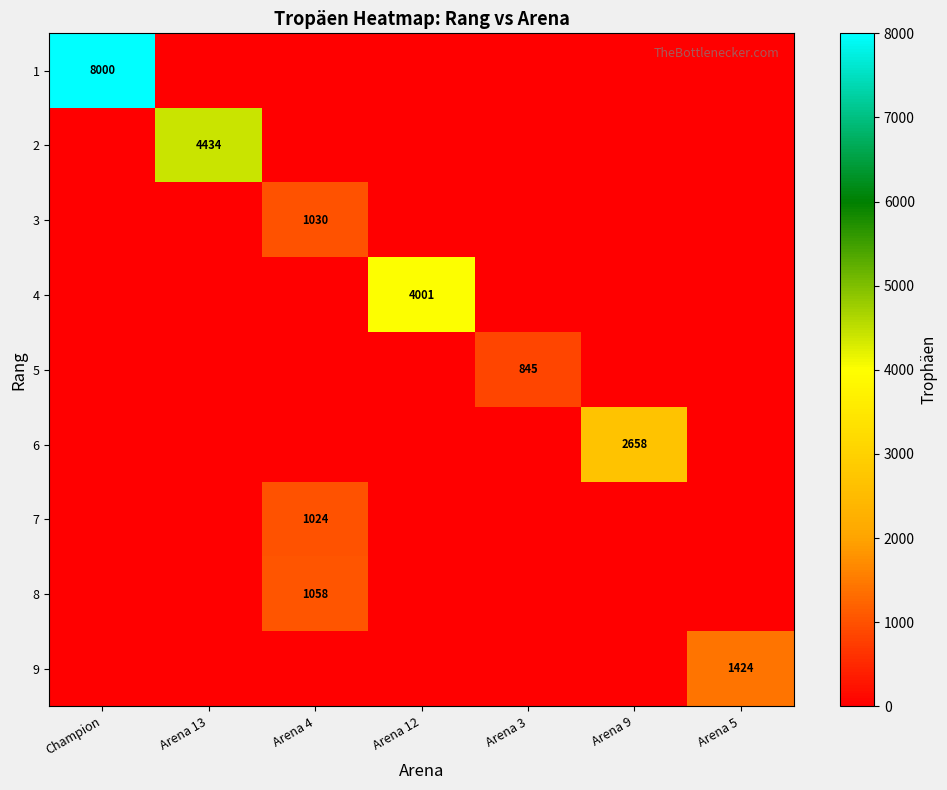

True or false: 9 has a value of 1424 at Arena 5.

True